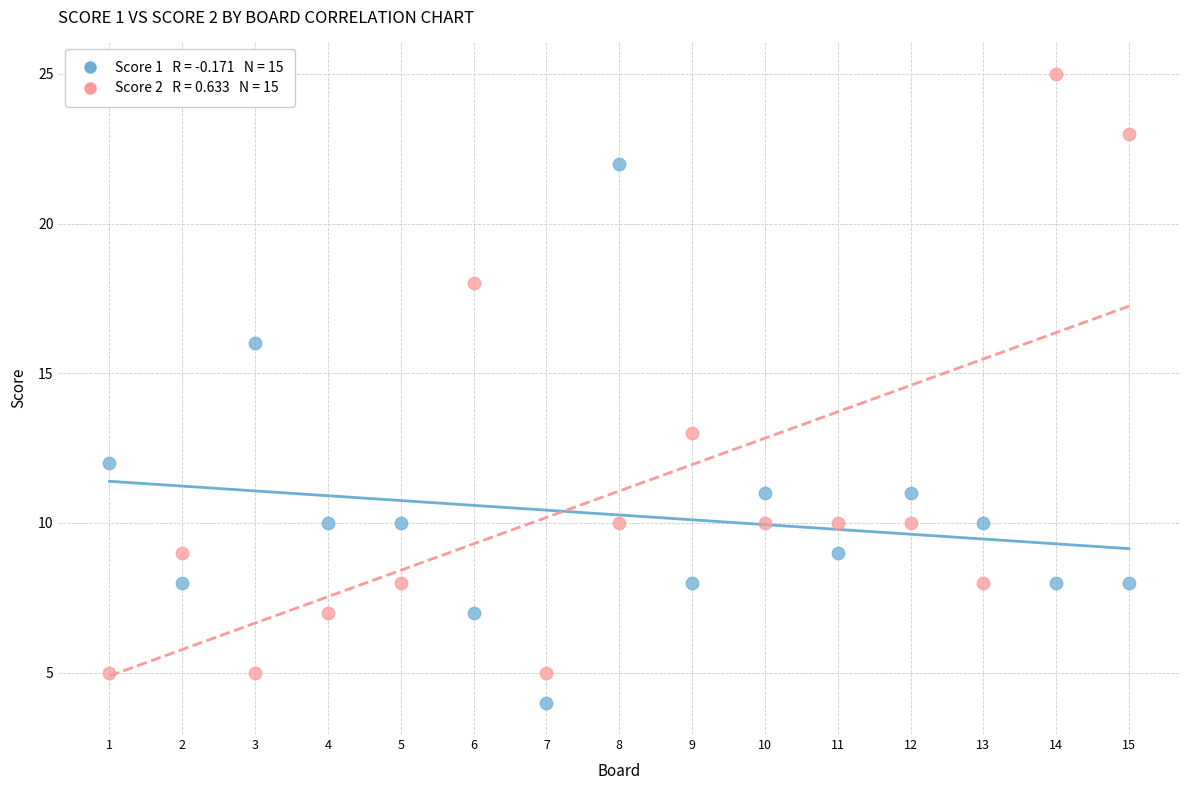

Across all data points, what is the range of Y values (max minus min)?

21